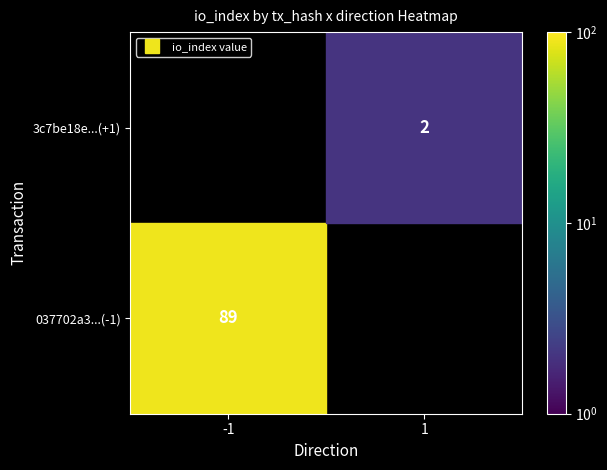

Which series has the largest range (max minus min)?

037702a3a8307153f159fe581714a76447f1aa2